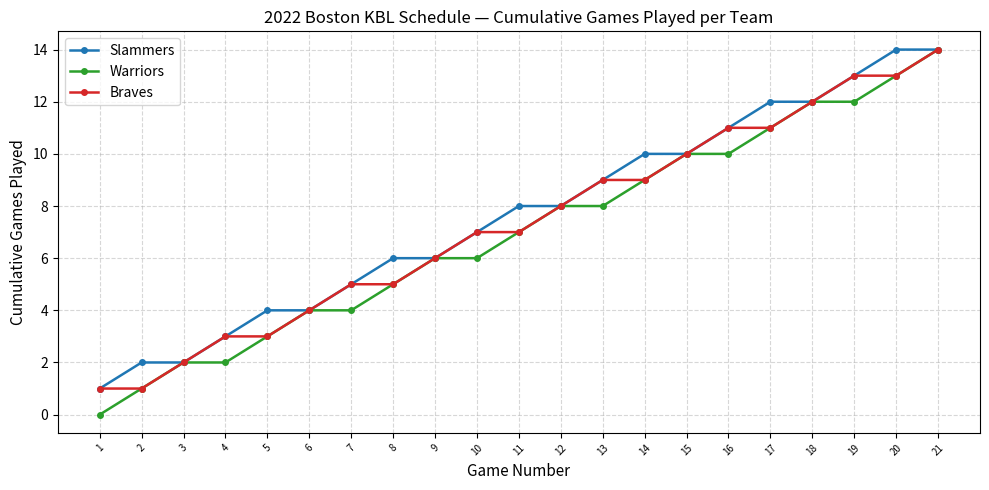

Reading right to left, extract all data points from this chart.

Slammers: 21=14	20=14	19=13	18=12	17=12	16=11	15=10	14=10	13=9	12=8	11=8	10=7	9=6	8=6	7=5	6=4	5=4	4=3	3=2	2=2	1=1
Warriors: 21=14	20=13	19=12	18=12	17=11	16=10	15=10	14=9	13=8	12=8	11=7	10=6	9=6	8=5	7=4	6=4	5=3	4=2	3=2	2=1	1=0
Braves: 21=14	20=13	19=13	18=12	17=11	16=11	15=10	14=9	13=9	12=8	11=7	10=7	9=6	8=5	7=5	6=4	5=3	4=3	3=2	2=1	1=1